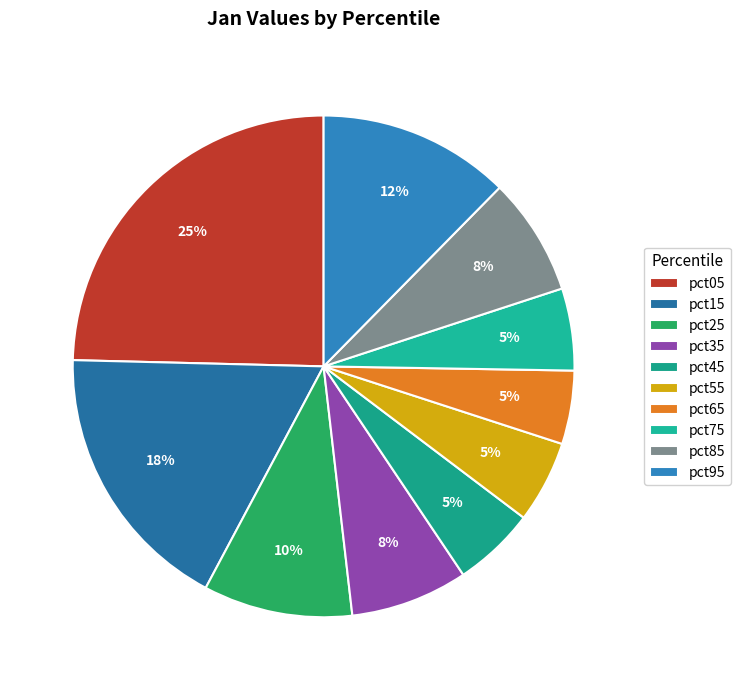

Count the number of slices in the pie.

10